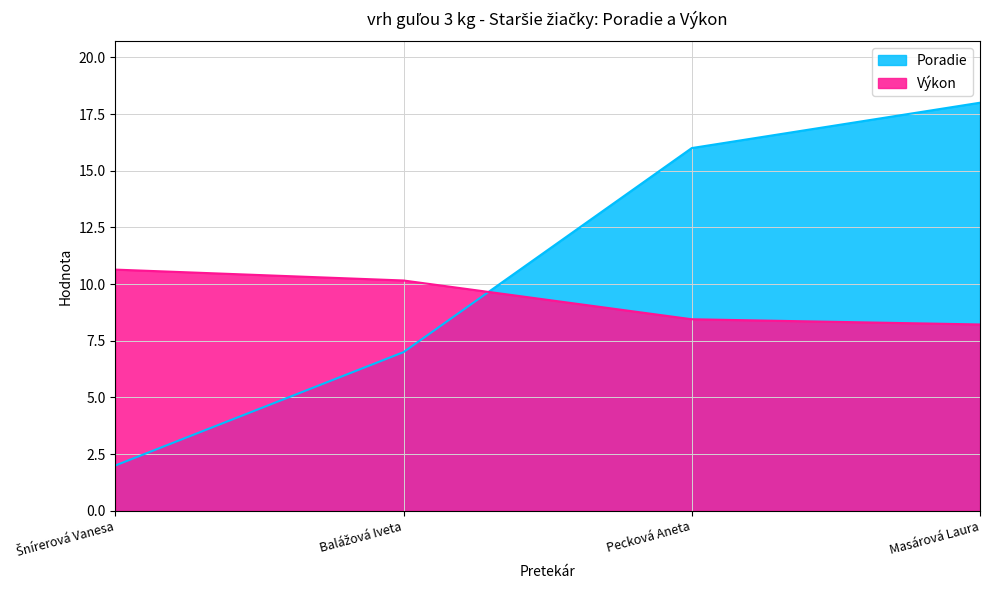

Between which two adjacent categories do Poradie and Výkon first intersect?

Balážová Iveta and Pecková Aneta